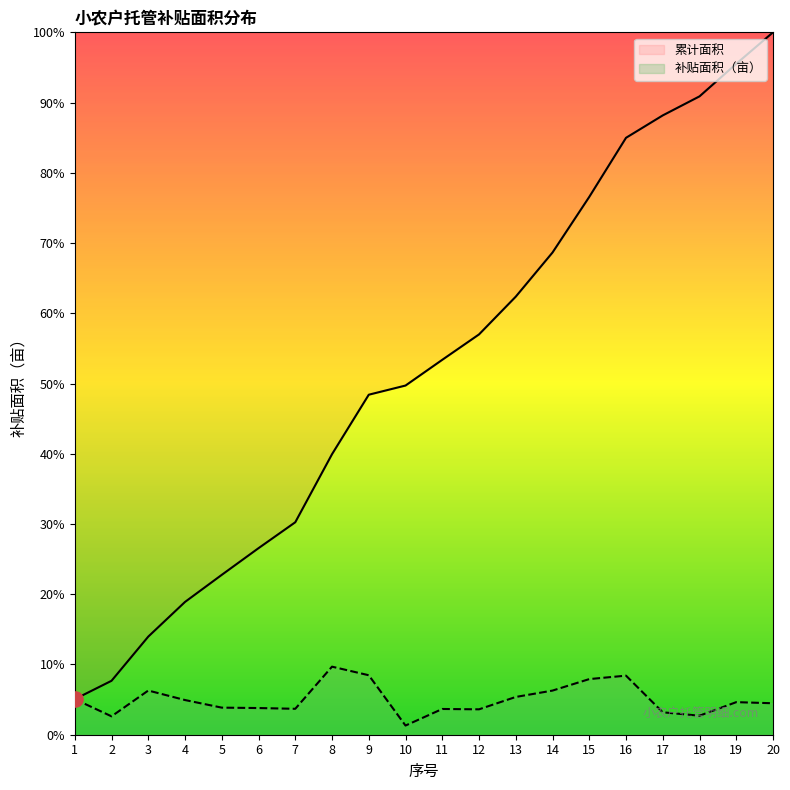

Which series has the largest total across all categories?

累计面积